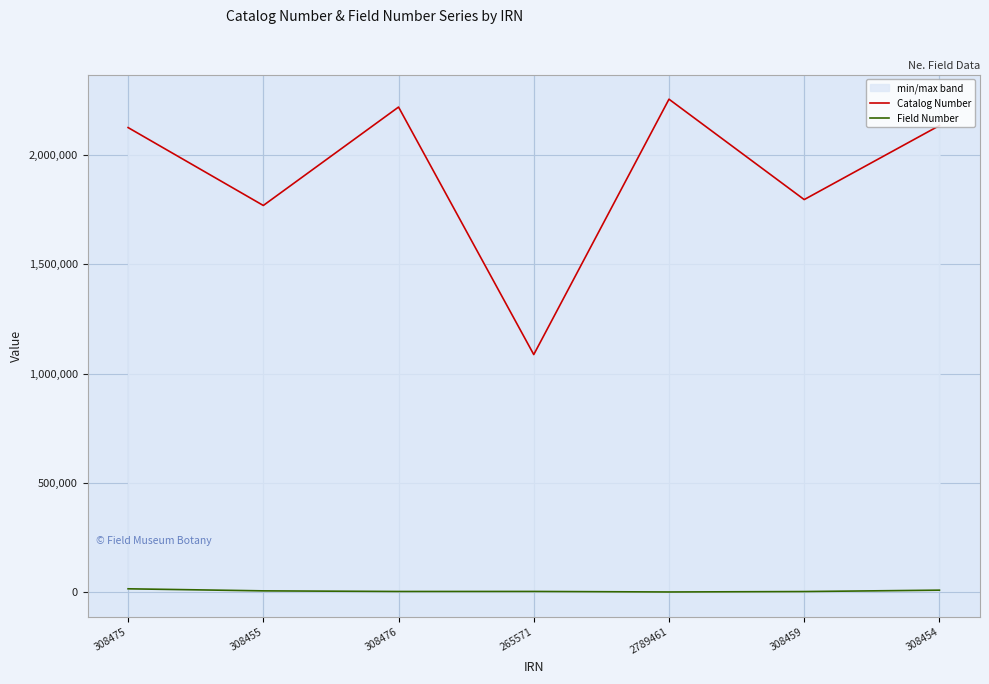

What is the label of the 3rd point from the left?

308476